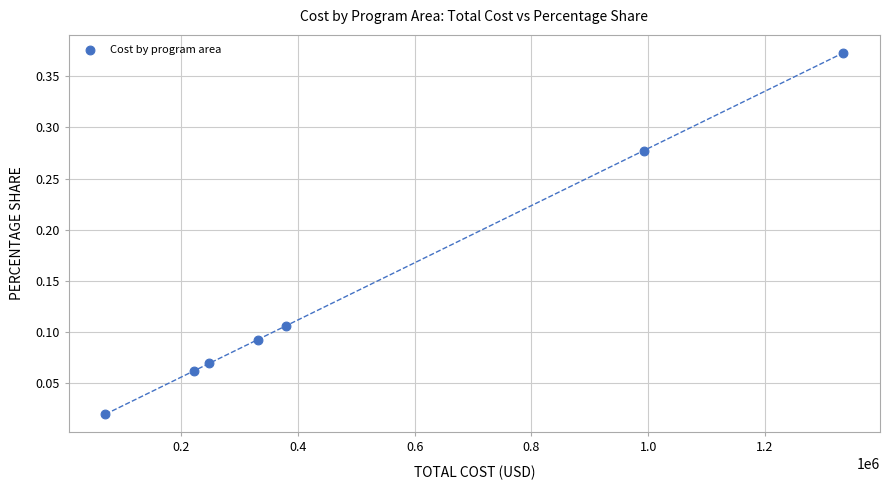

What is the range of X values (max minus min)?

1263393.8